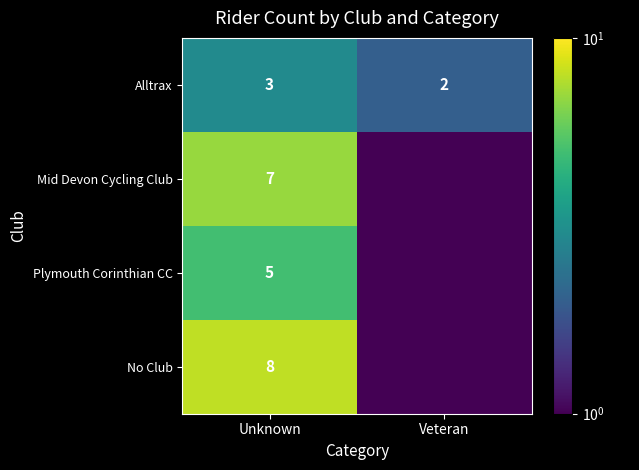

What is the minimum value for Alltrax?

2.0